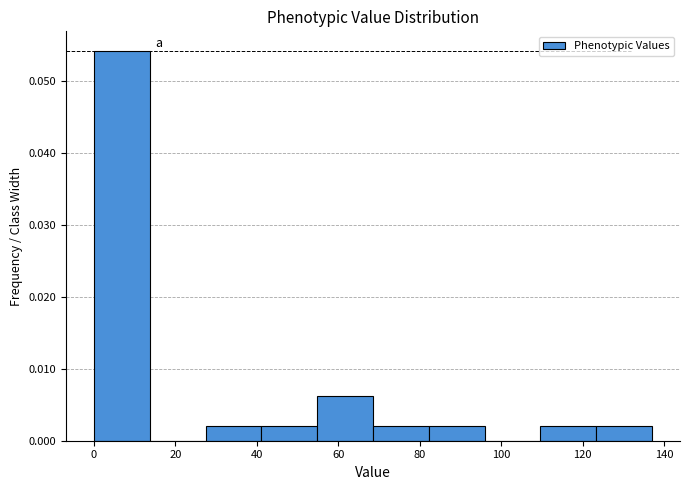

Which range on the x-axis has the tallest bar?

0 to 14